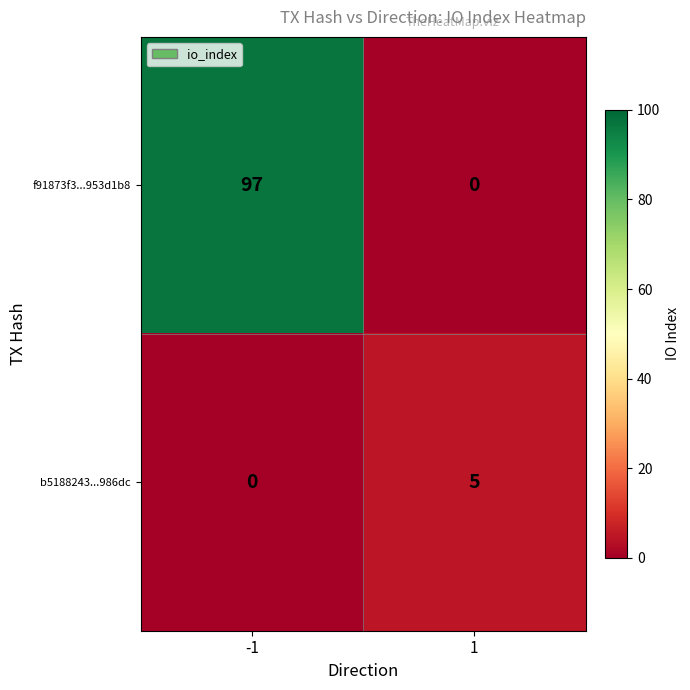

Is the value of b5188243...986dc at -1 greater than the value of f91873f3...953d1b8 at -1?

No